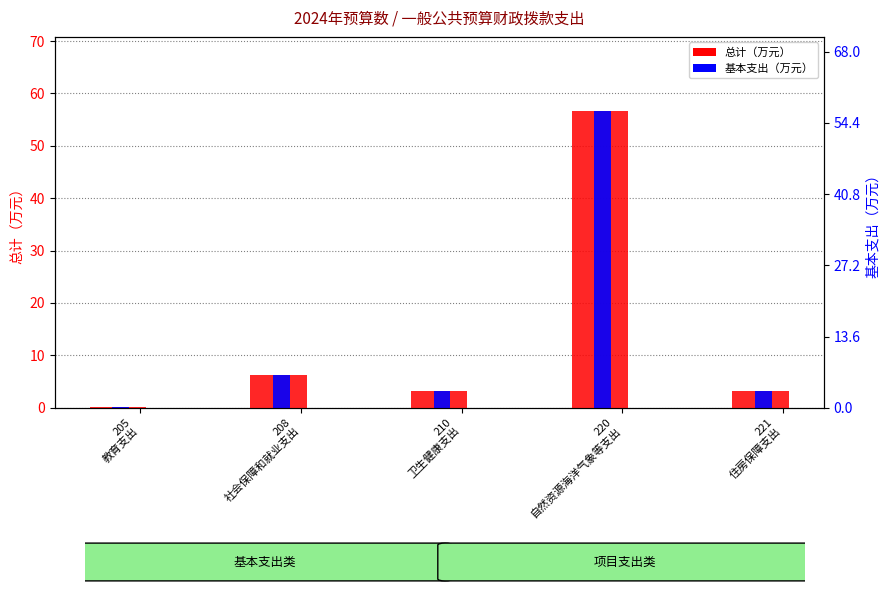

How many bars are there in each group?

2